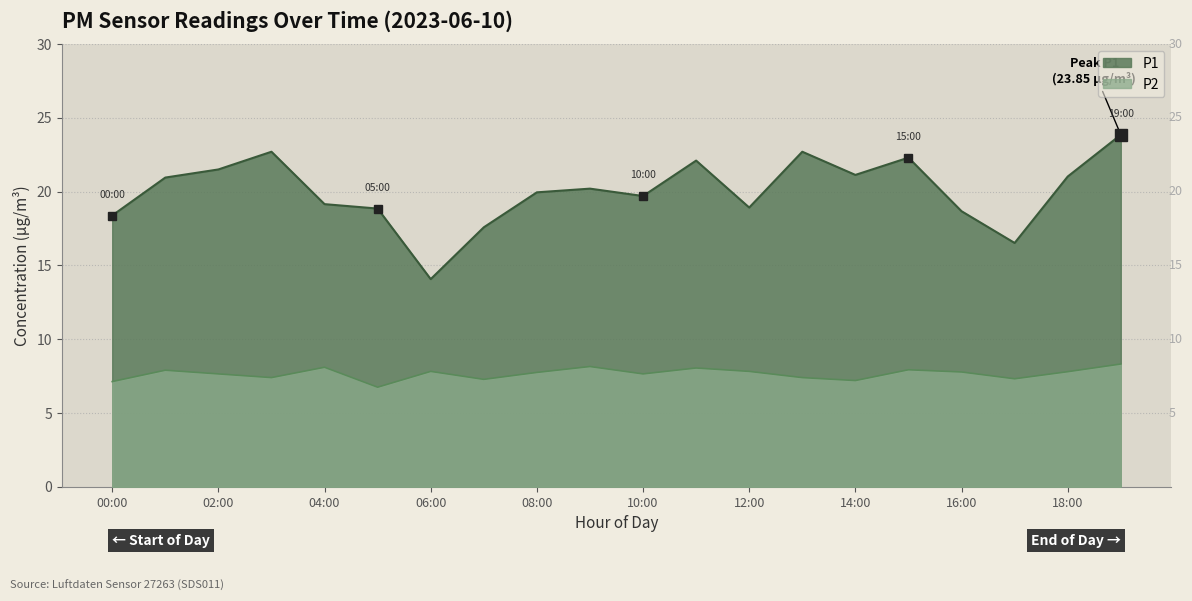

What is the label of the 2nd point from the left?

01:00